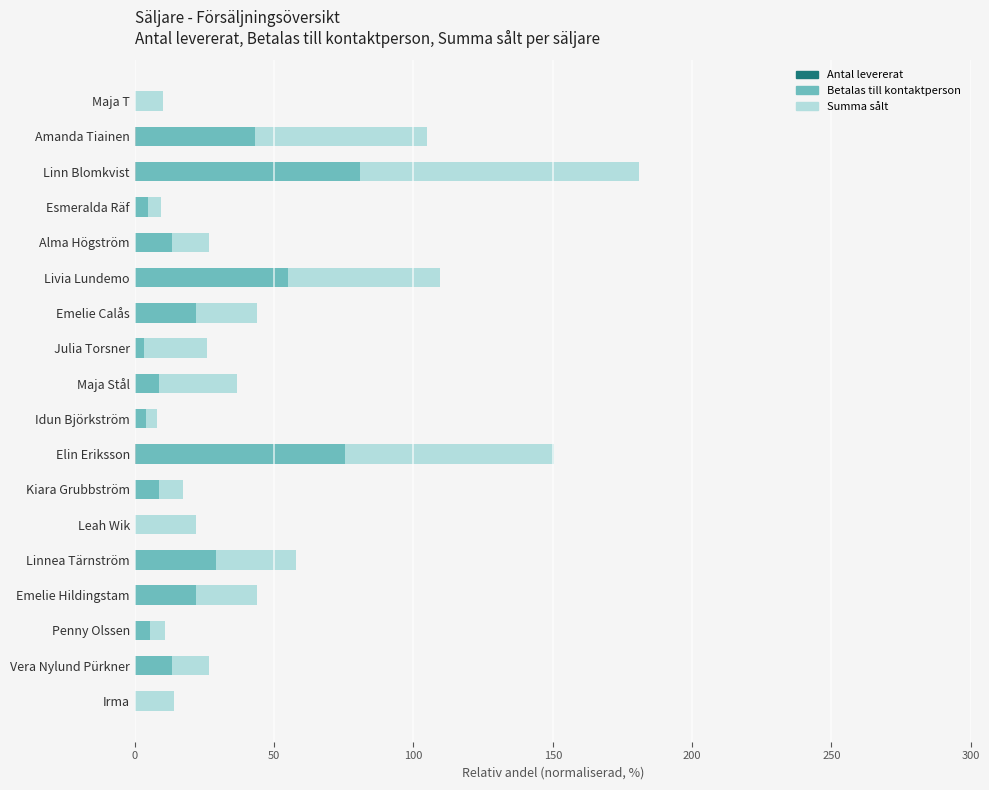

At which category is the sum across all series the highest?

Linn Blomkvist